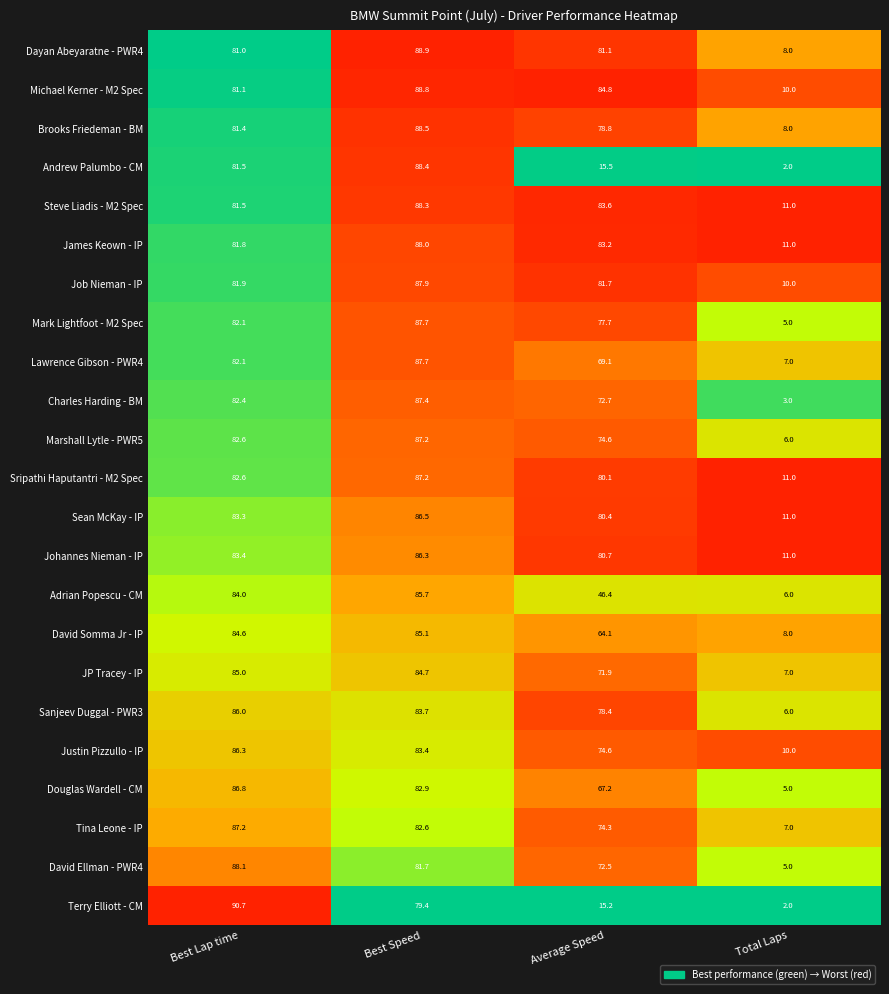

The Steve Liadis - M2 Spec series shows 81.5 at Best Lap time. True or false?

True